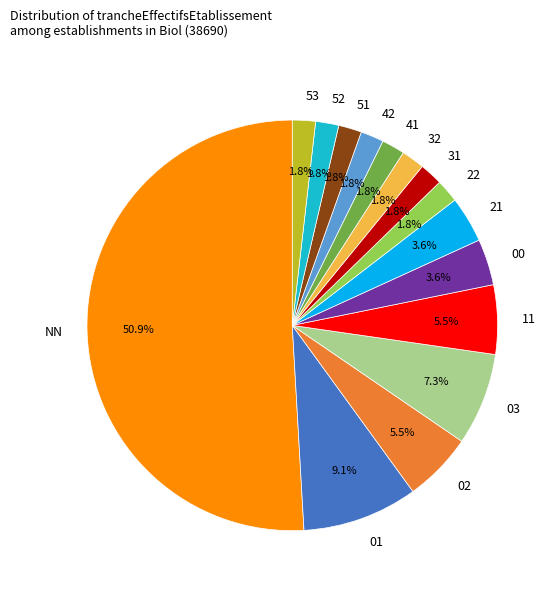

What is the majority slice?

NN